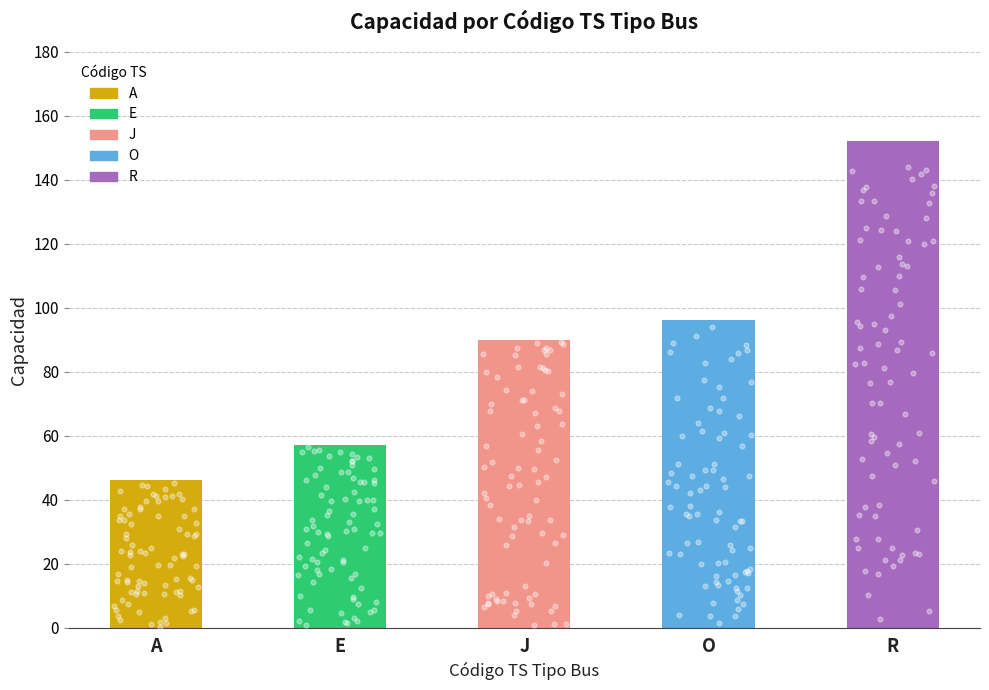

What is the change in value from E to O?

+39